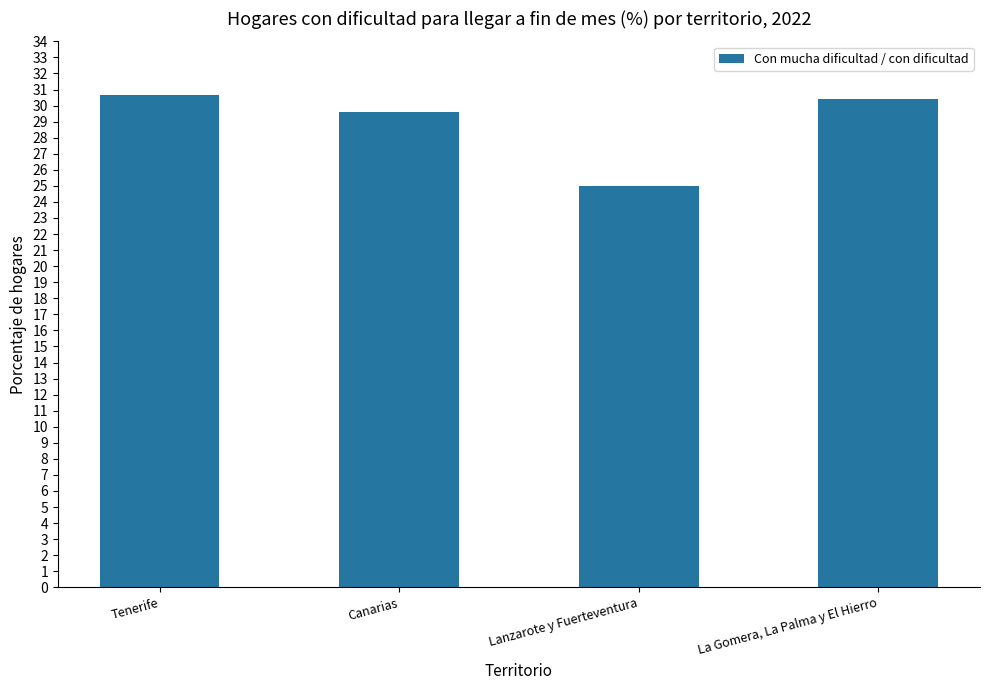

What is the label of the 2nd bar from the right?

Lanzarote y Fuerteventura